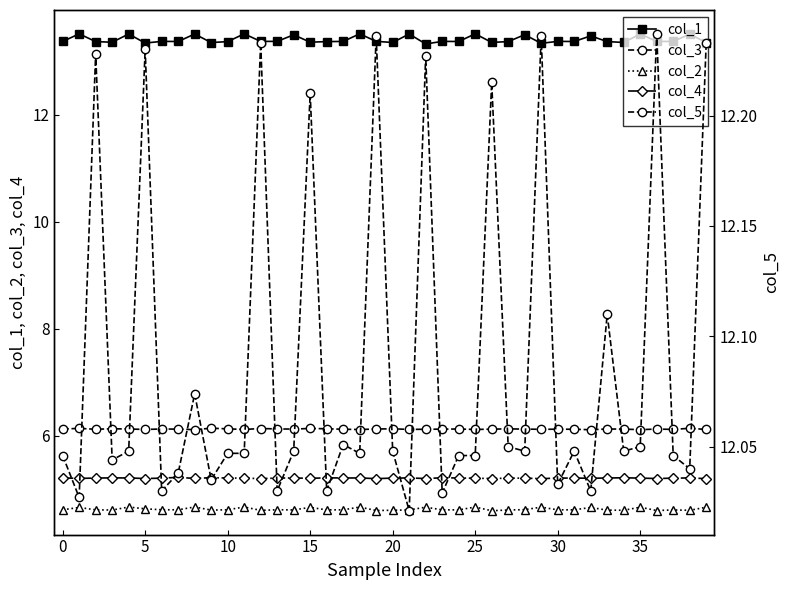

True or false: col_4 and col_1 cross at least once.

False